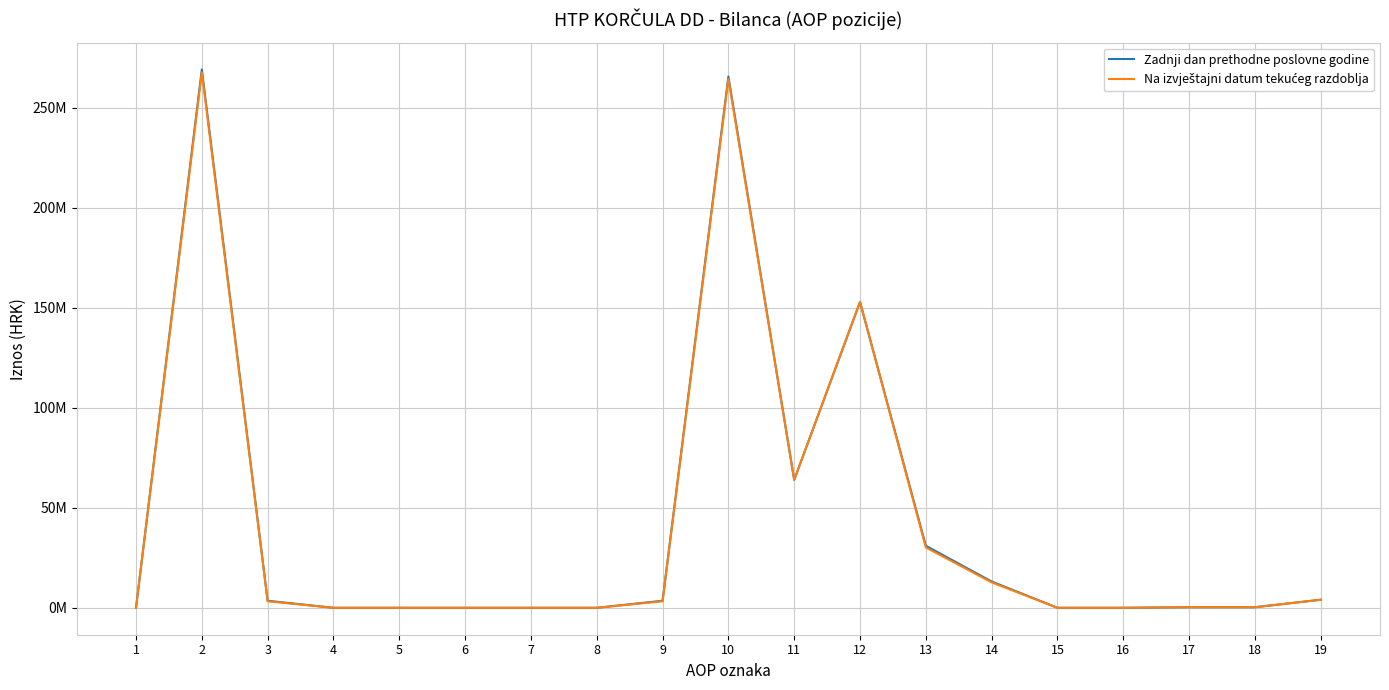

What is the spread (max minus min) of values at 11?

43275